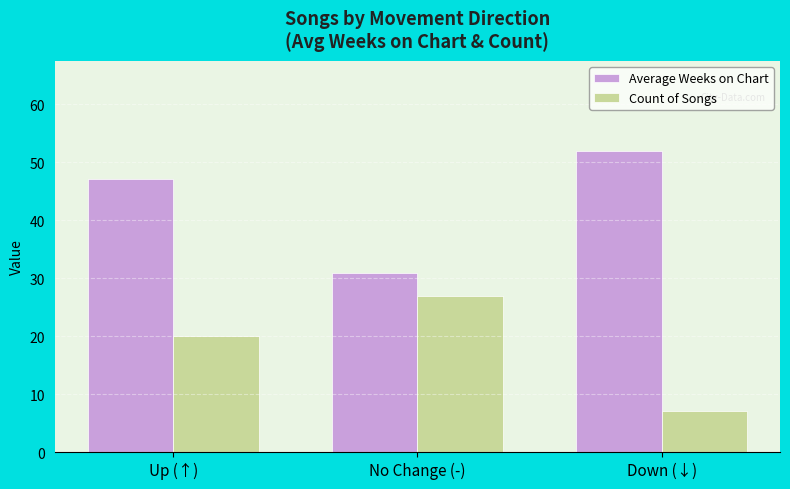

Count the number of data series in this chart.

2